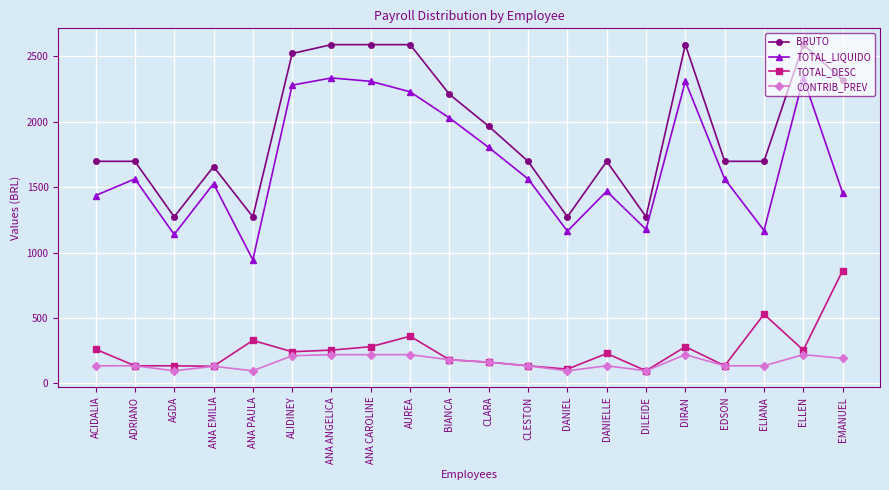

True or false: TOTAL_DESC and BRUTO cross at least once.

False